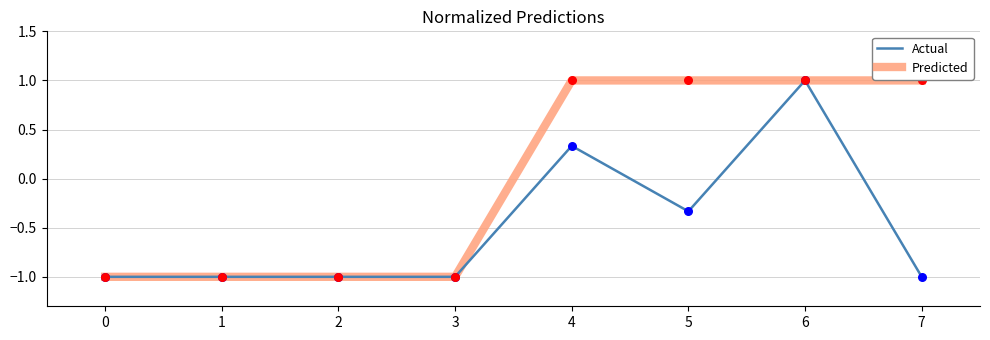

Between 1 and 5, which series saw the biggest shift?

Predicted